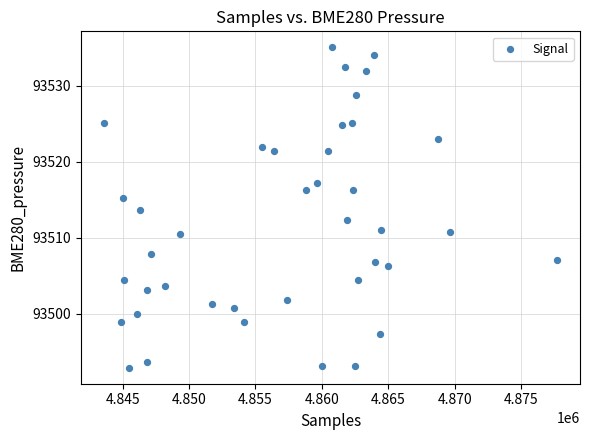

What is the range of Y values (max minus min)?

42.2